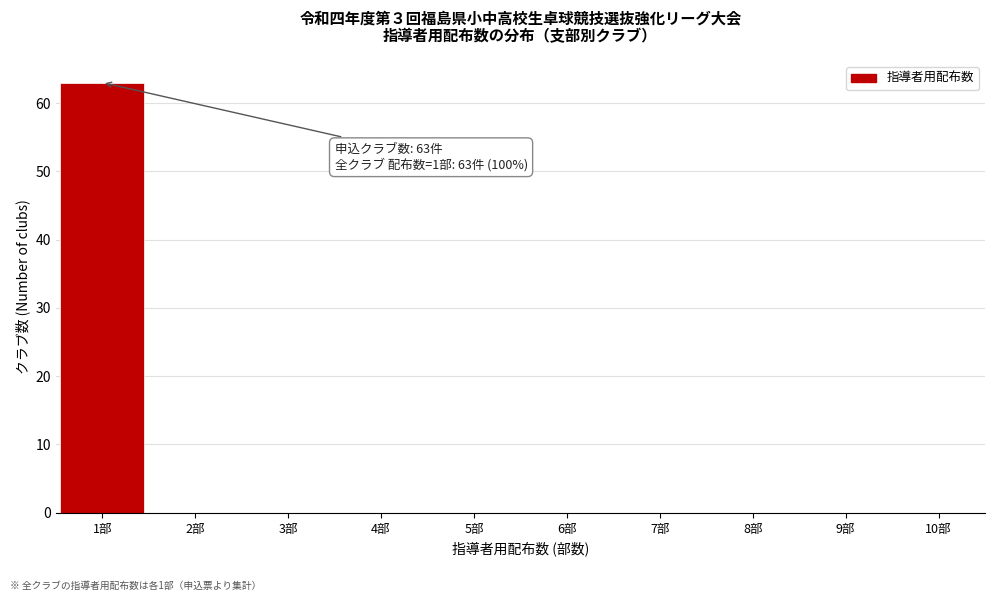

Which range on the x-axis has the tallest bar?

0.5 to 1.5